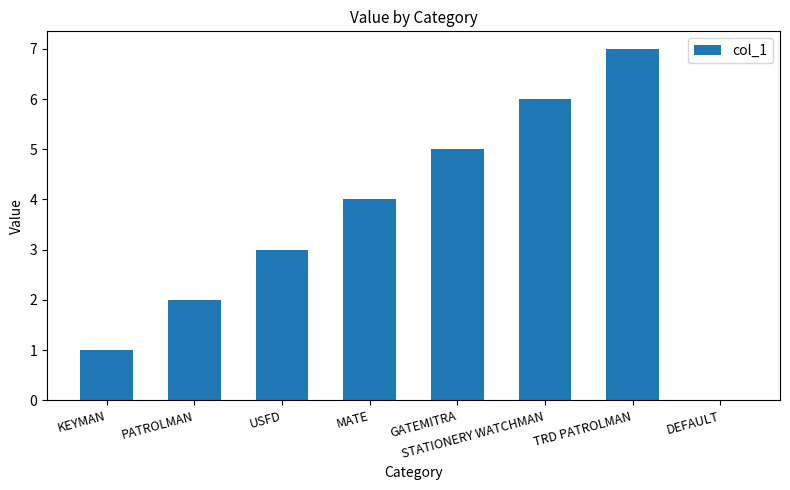

What is the difference between the values at DEFAULT and TRD PATROLMAN?

7